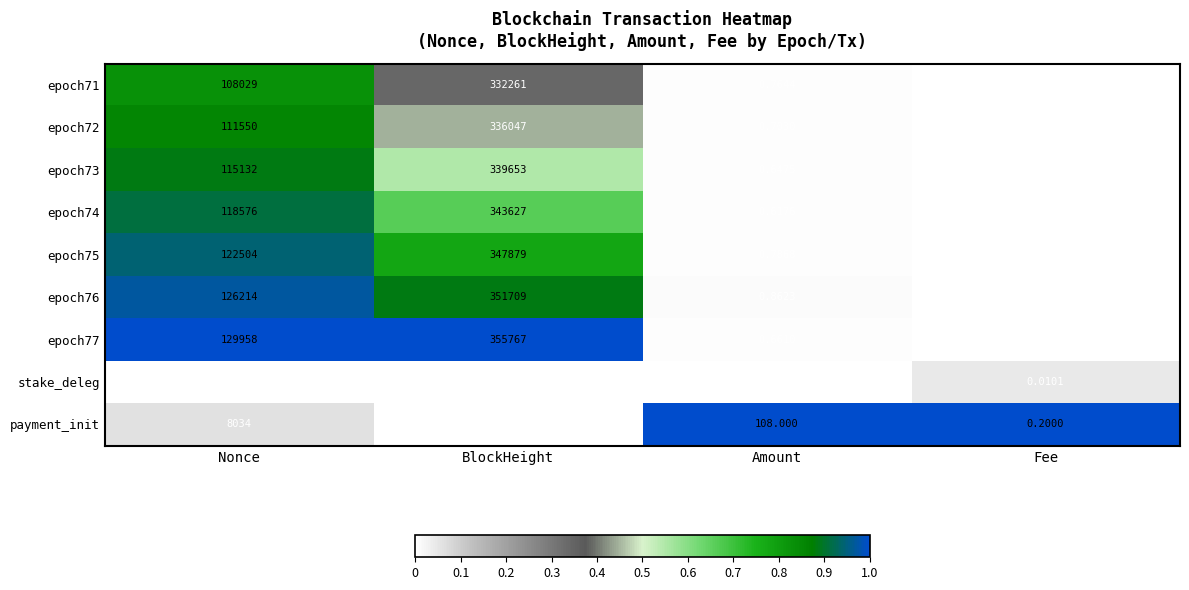

At which category is the sum across all series the highest?

BlockHeight